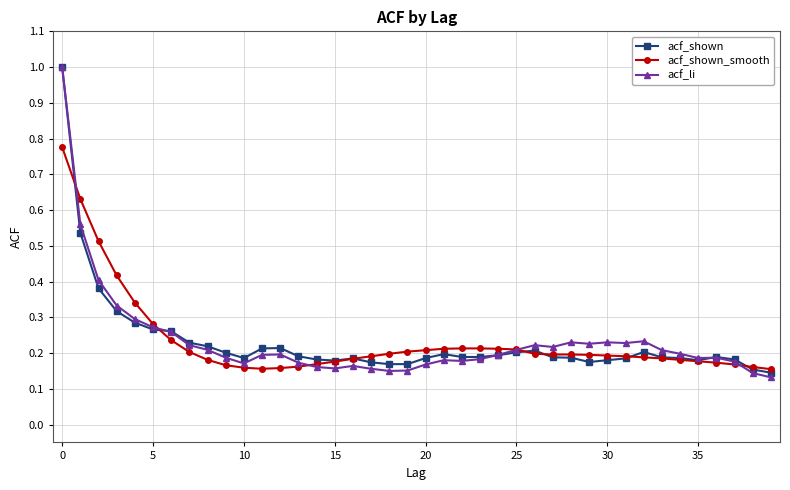

How many lines are shown in the chart?

3